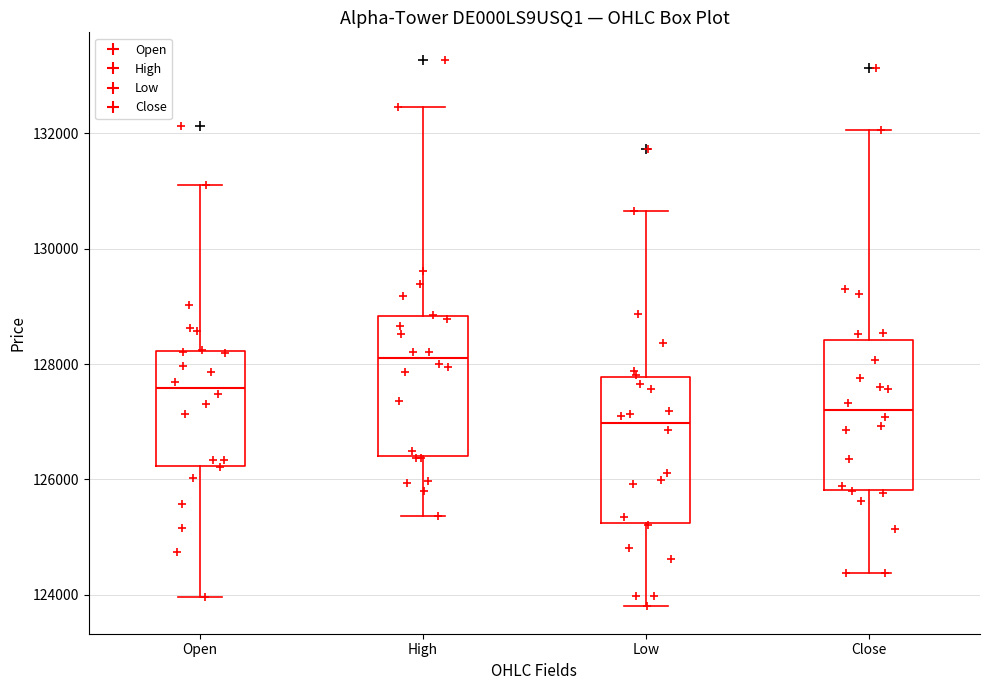

Where does the upper whisker of the box for Low end on the y-axis? The values are not printed on the chart, so give them approximately, as read against the axis.

130600